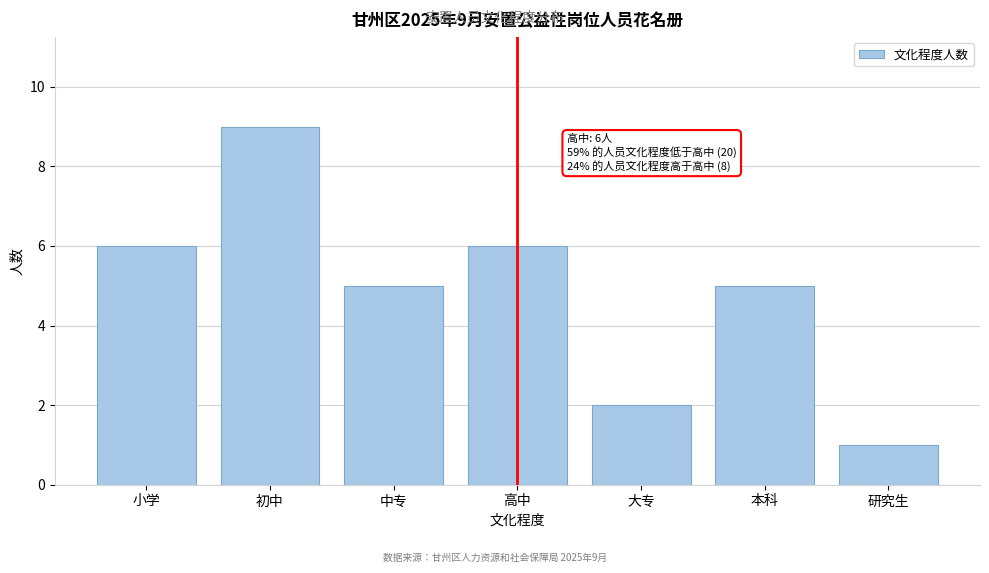

Reading left to right, list all the values displayed in this chart.

小学=6	初中=9	中专=5	高中=6	大专=2	本科=5	研究生=1